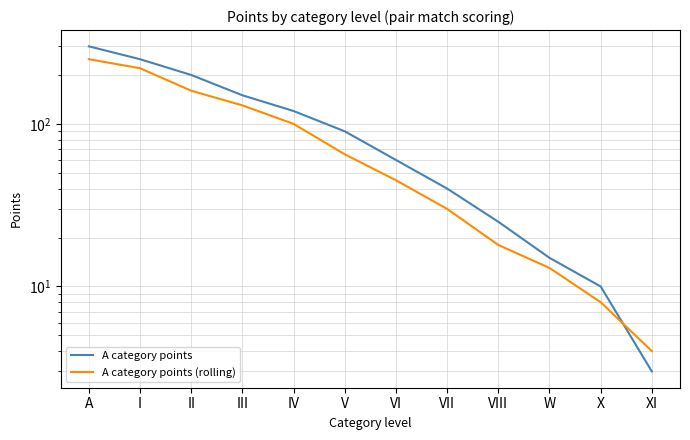

What is the label of the 2nd point from the right?

X